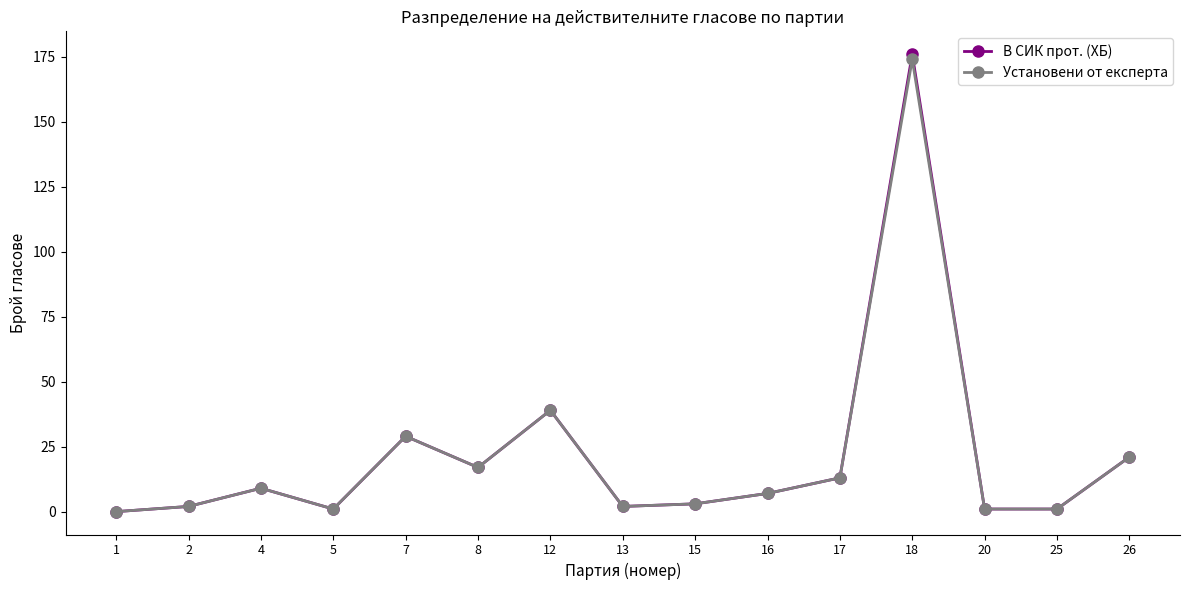

At which category does Установени от експерта reach its first local peak?

4